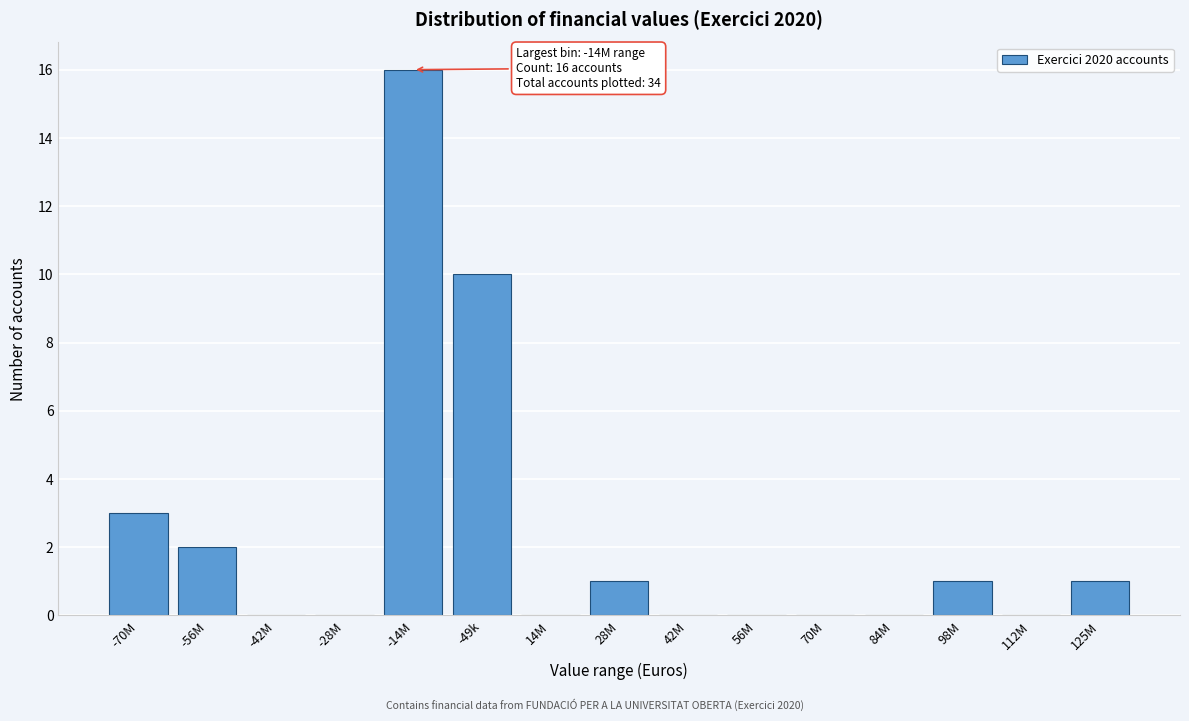

Reading left to right, list all the values displayed in this chart.

-70M=3	-56M=2	-42M=0	-28M=0	-14M=16	-49k=10	14M=0	28M=1	42M=0	56M=0	70M=0	84M=0	98M=1	112M=0	125M=1